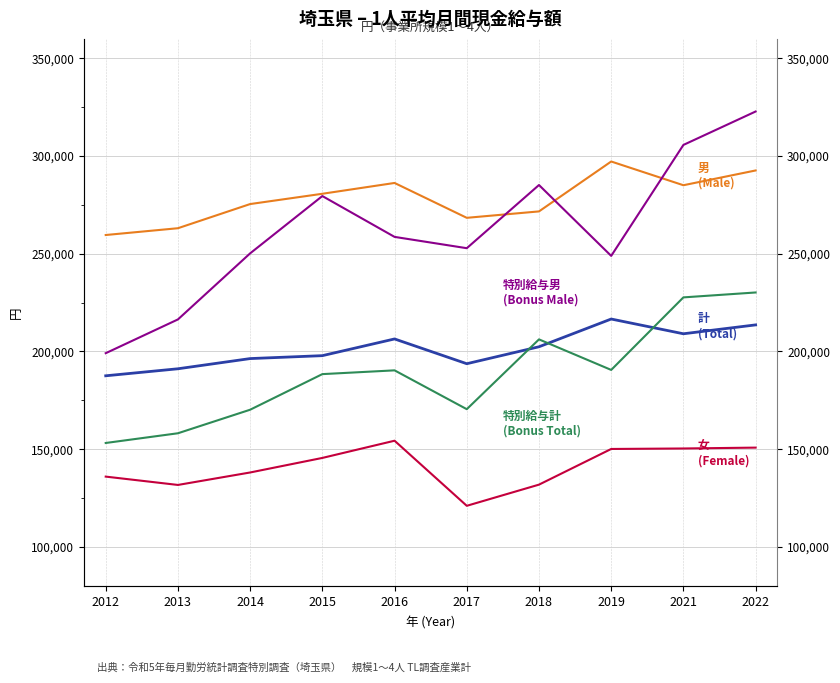

What is the difference between the second highest and second lowest values in the 女 (Female) series?

19104